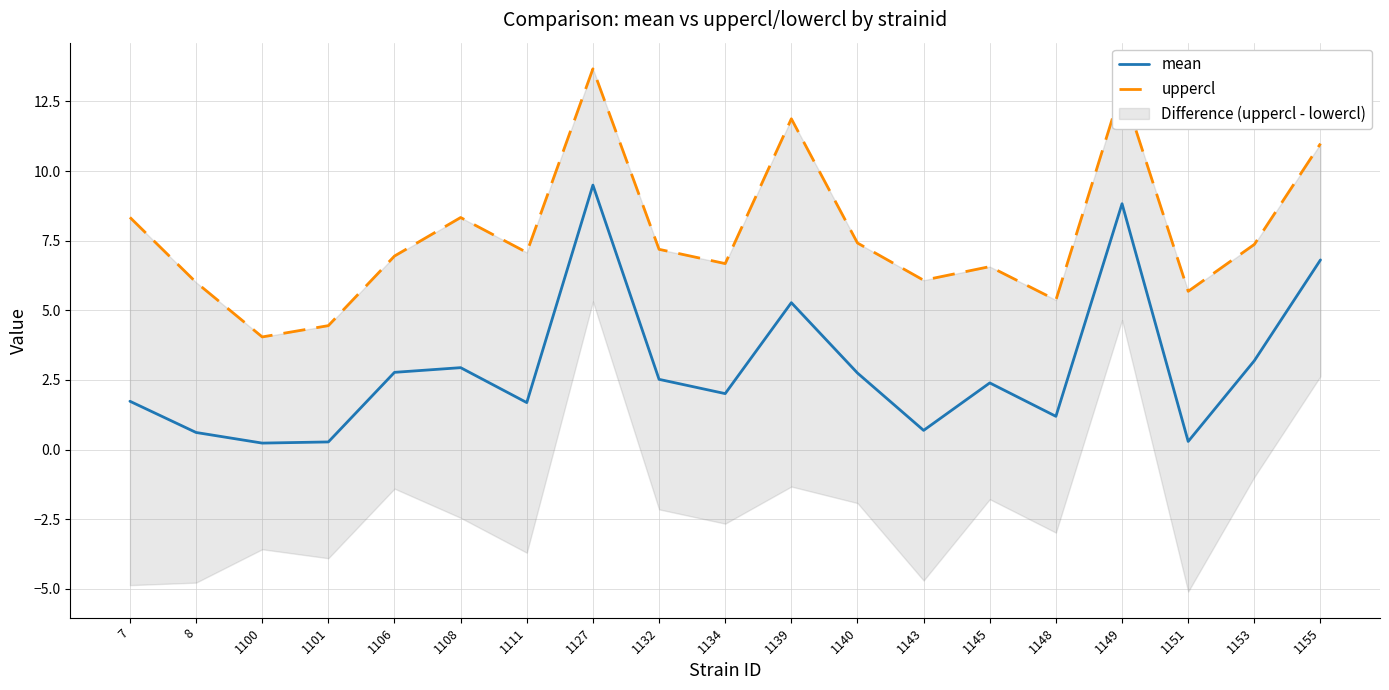

Which category has the highest value in the mean series?

1127